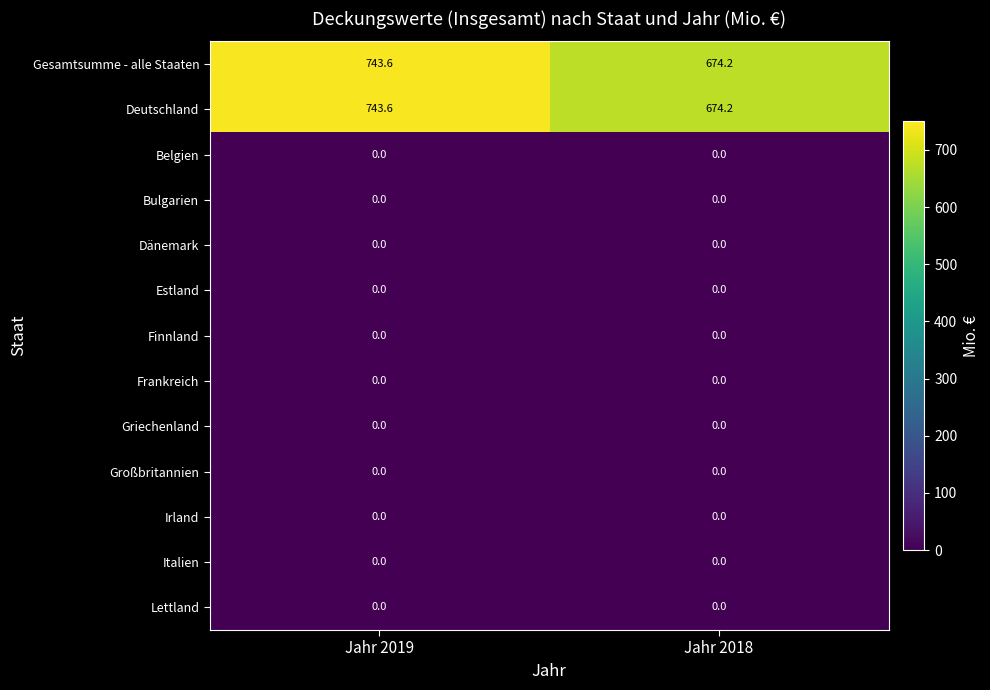

Reading right to left, extract all data points from this chart.

Gesamtsumme - alle Staaten: 674.2	743.6
Deutschland: 674.2	743.6
Belgien: 0.0	0.0
Bulgarien: 0.0	0.0
Dänemark: 0.0	0.0
Estland: 0.0	0.0
Finnland: 0.0	0.0
Frankreich: 0.0	0.0
Griechenland: 0.0	0.0
Großbritannien: 0.0	0.0
Irland: 0.0	0.0
Italien: 0.0	0.0
Lettland: 0.0	0.0